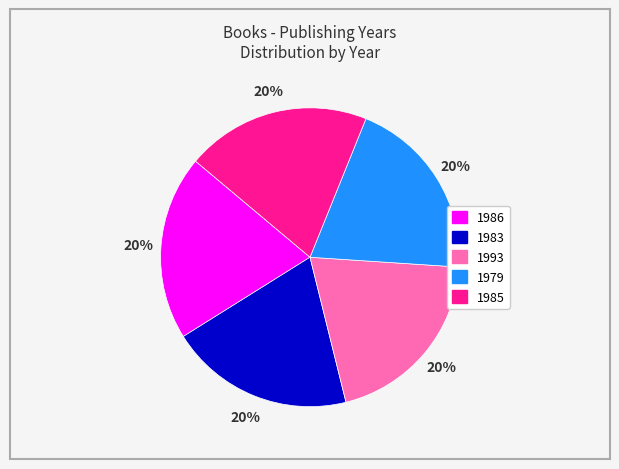

Approximately how many times larger is the value at 1986 compared to 1979?

1.0